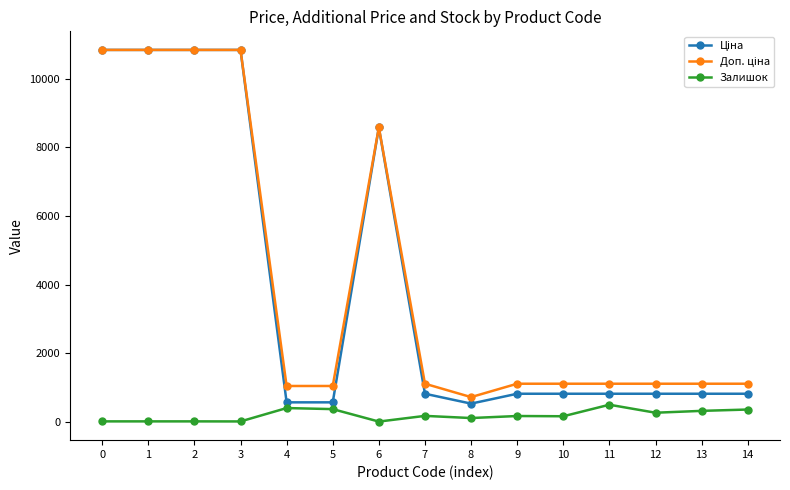

What is the greatest value displayed?

10840.1